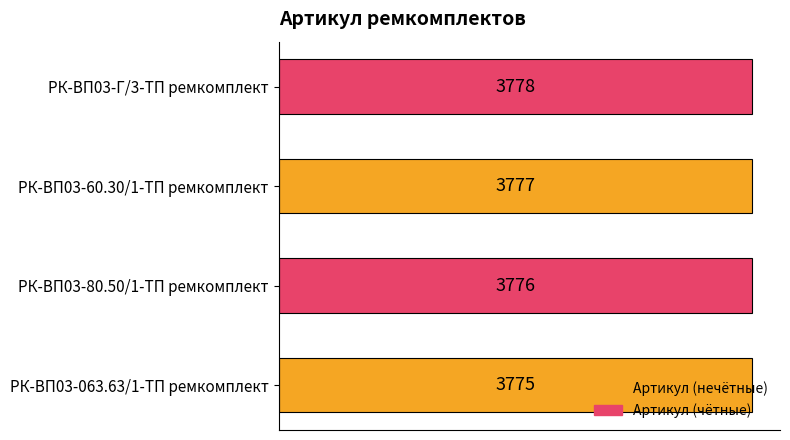

The chart shows a value of 3778 at РК-ВП03-Г/3-ТП ремкомплект. True or false?

True